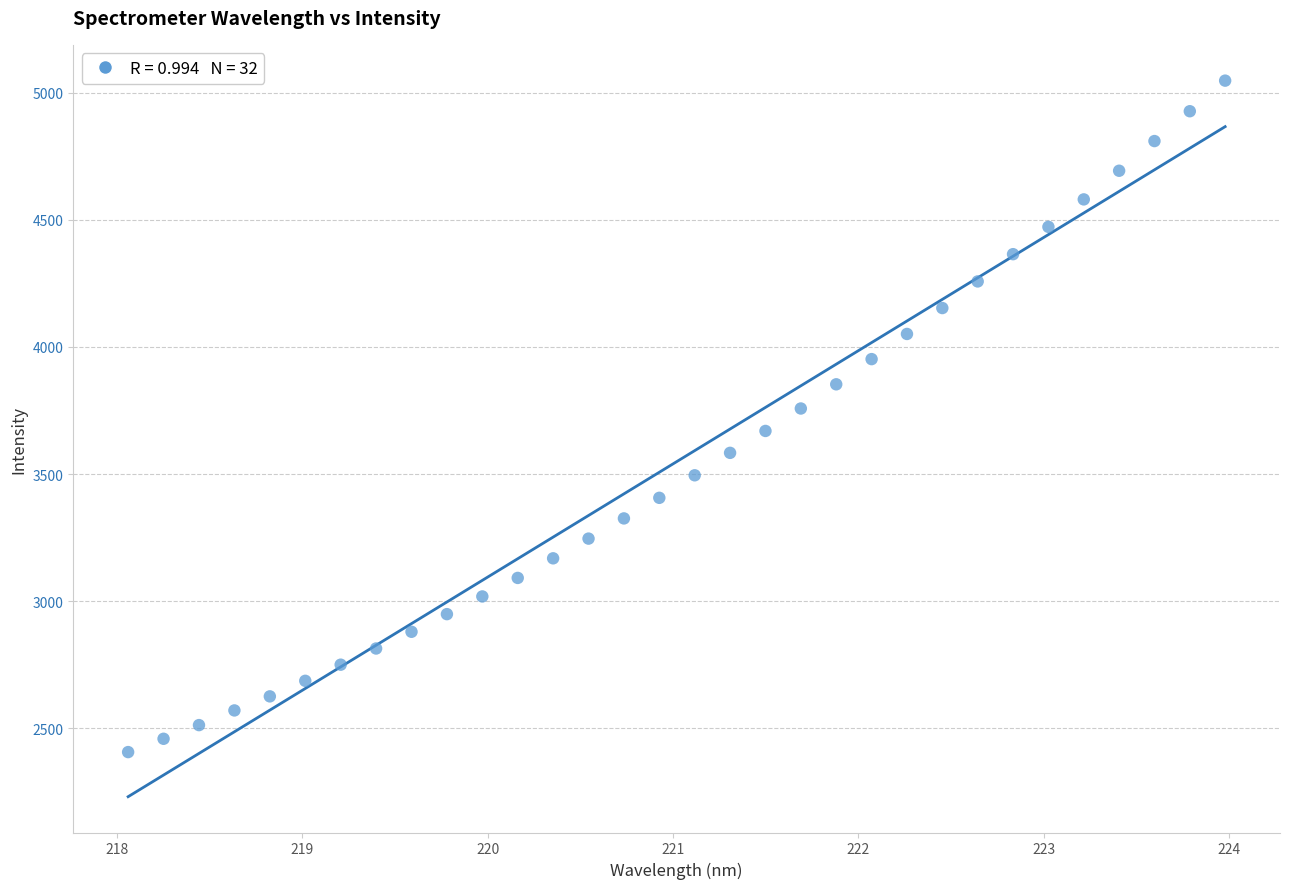

What is the range of Y values (max minus min)?

2642.7